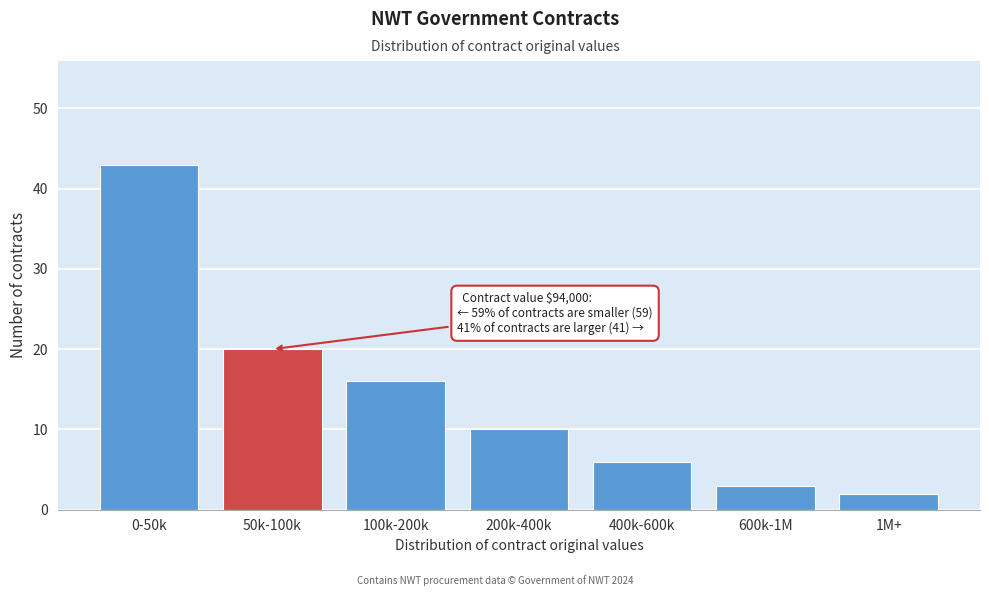

Reading left to right, what are all the values shown in this chart?

0-50k=43	50k-100k=20	100k-200k=16	200k-400k=10	400k-600k=6	600k-1M=3	1M+=2